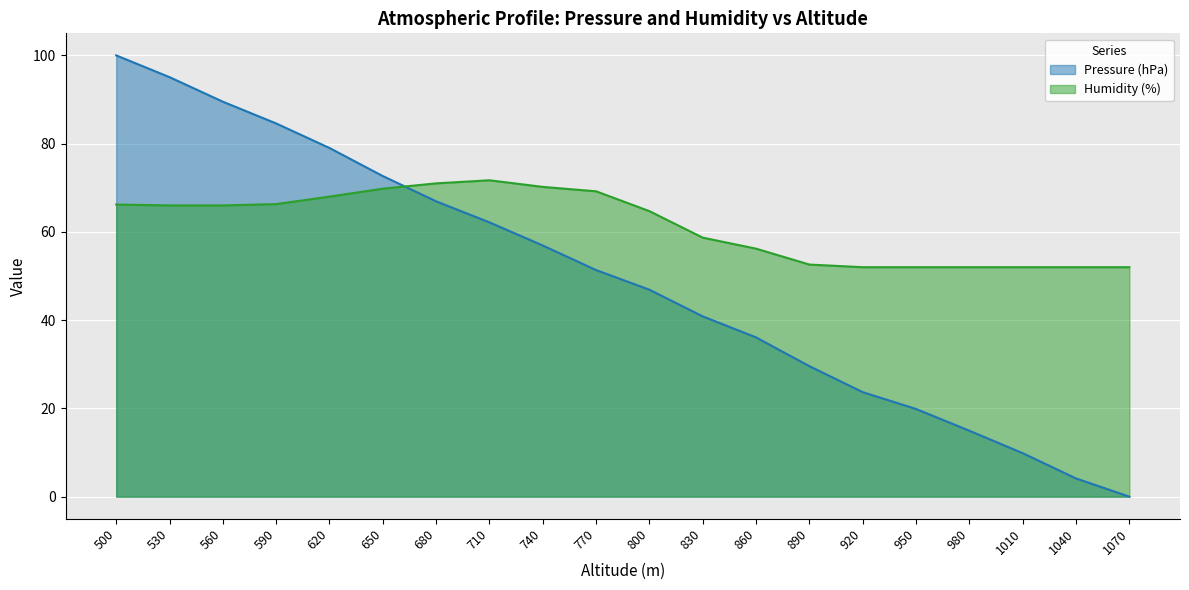

Reading right to left, extract all data points from this chart.

Pressure (hPa): 0.0	4.1	9.9	14.9	19.9	23.7	29.6	36.1	40.9	46.9	51.4	56.9	62.2	66.9	72.7	79.0	84.6	89.5	95.1	100.0
Humidity (%): 52.0	52.0	52.0	52.0	52.0	52.0	52.6	56.2	58.7	64.7	69.2	70.2	71.7	71.0	69.8	68.0	66.3	66.0	66.0	66.2